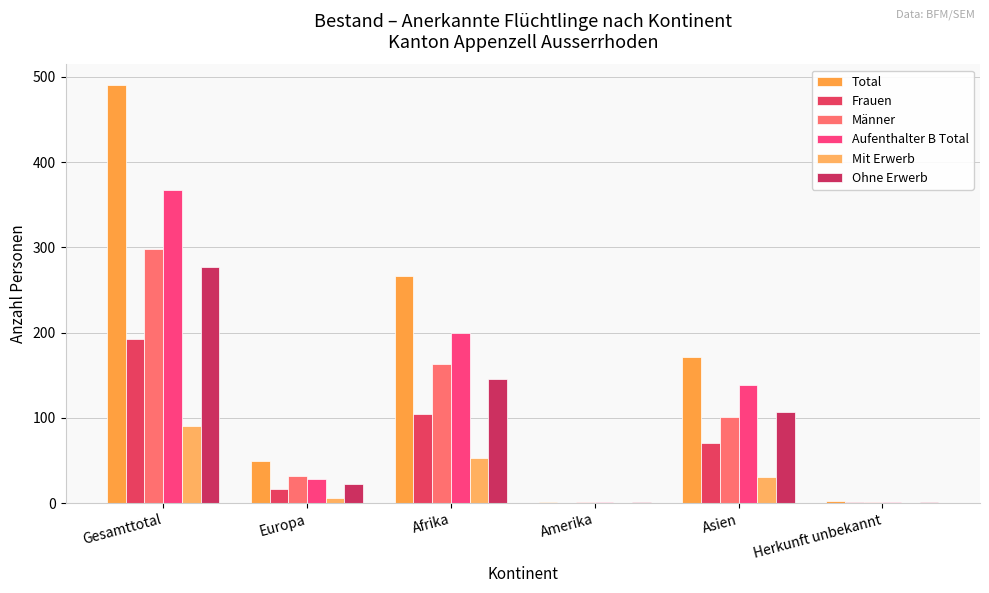

Count the number of categories in the chart.

6